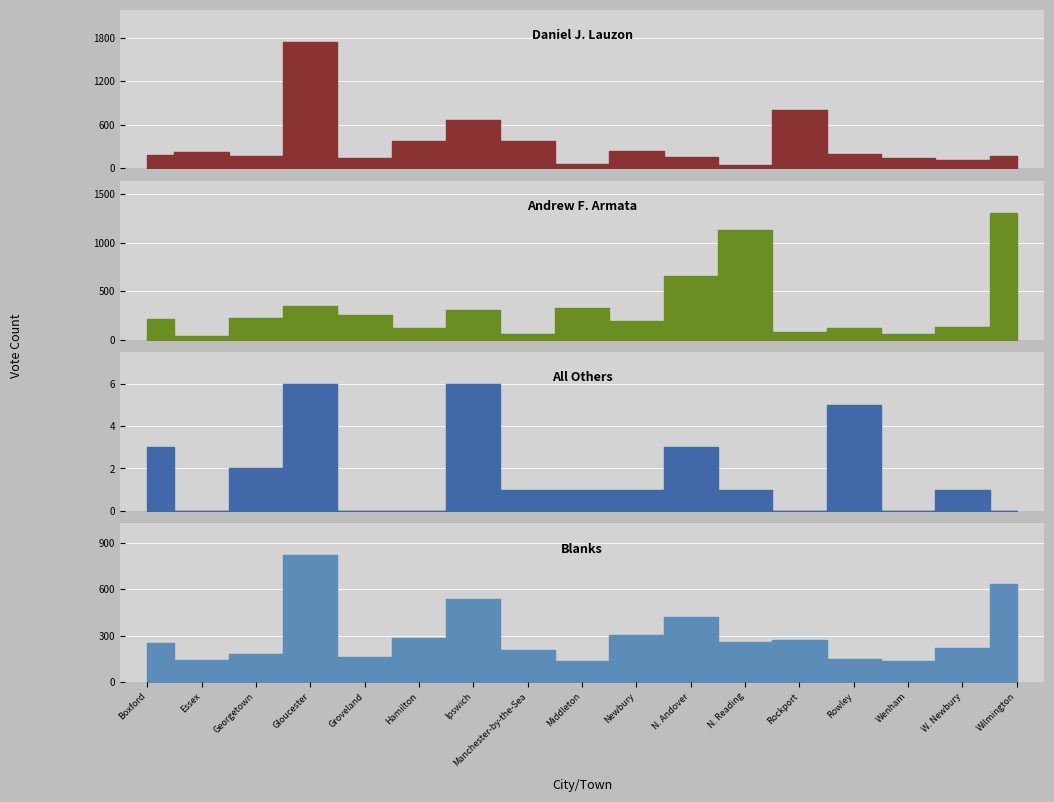

What is the sum of the Andrew F. Armata values at Hamilton and Middleton?

447